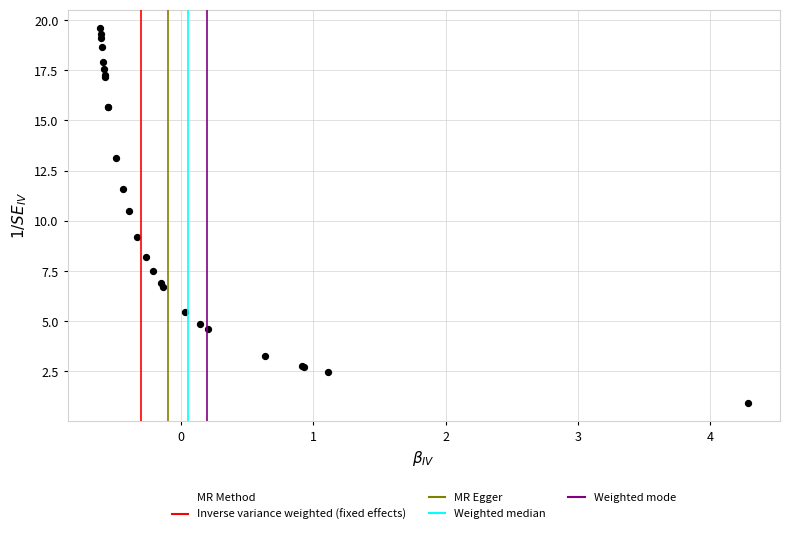

What Y value in the scatter plot is closest to 10?

10.5